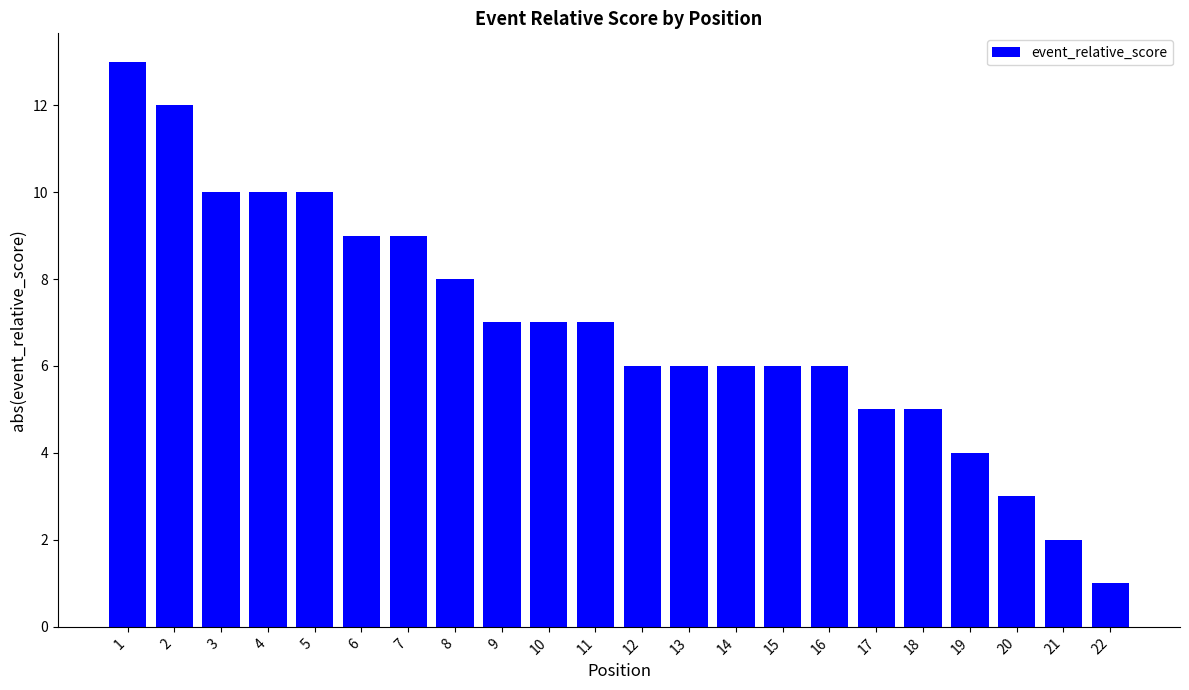

What is the value of the 14th bar from the left?

6